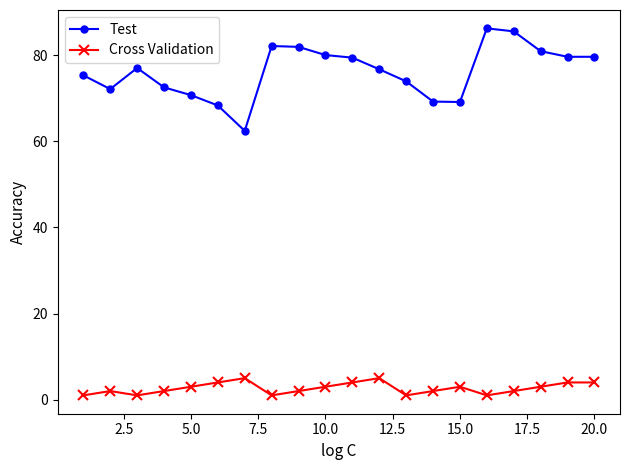

What is the difference between the maximum and minimum values in the Test series?

23.8